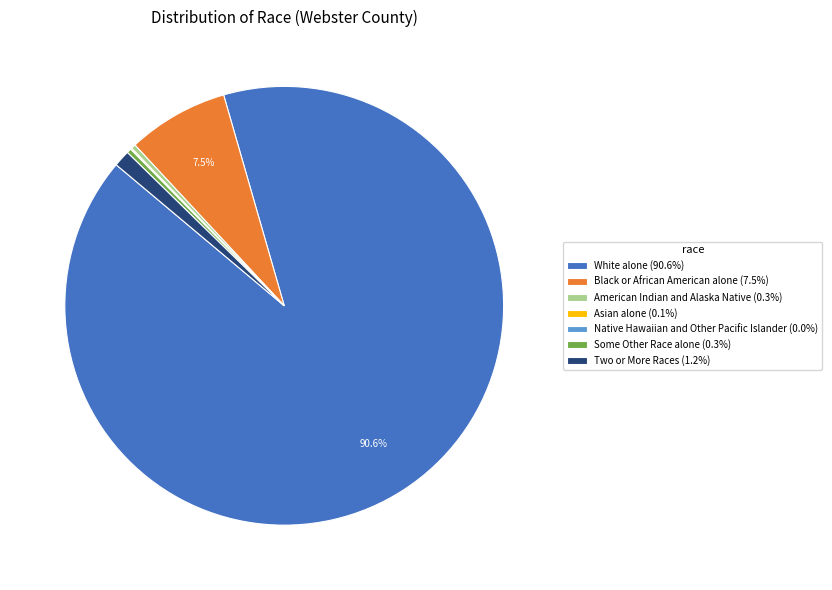

To the nearest percent, what is the difference between the largest and smallest slice percentages?

91%